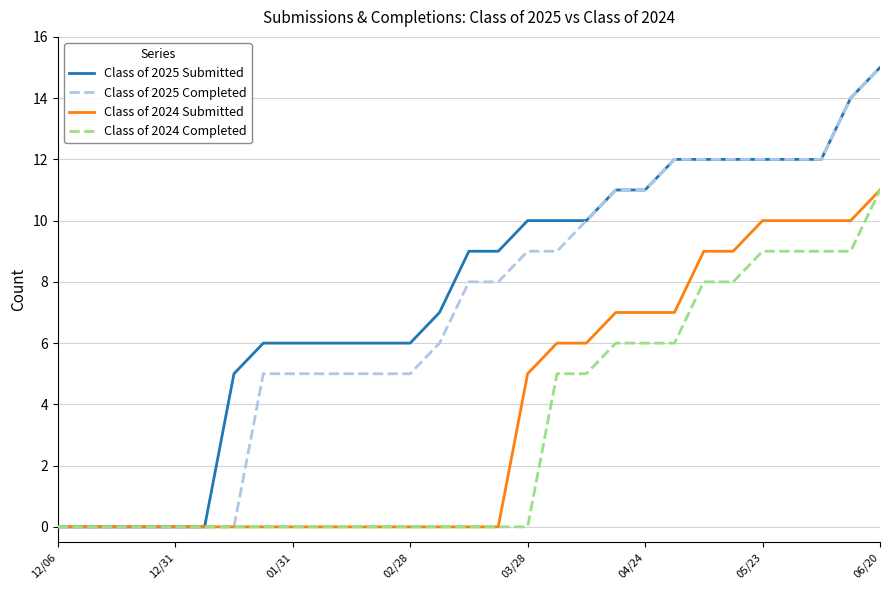

What is the maximum value for Class of 2025 Submitted?

15